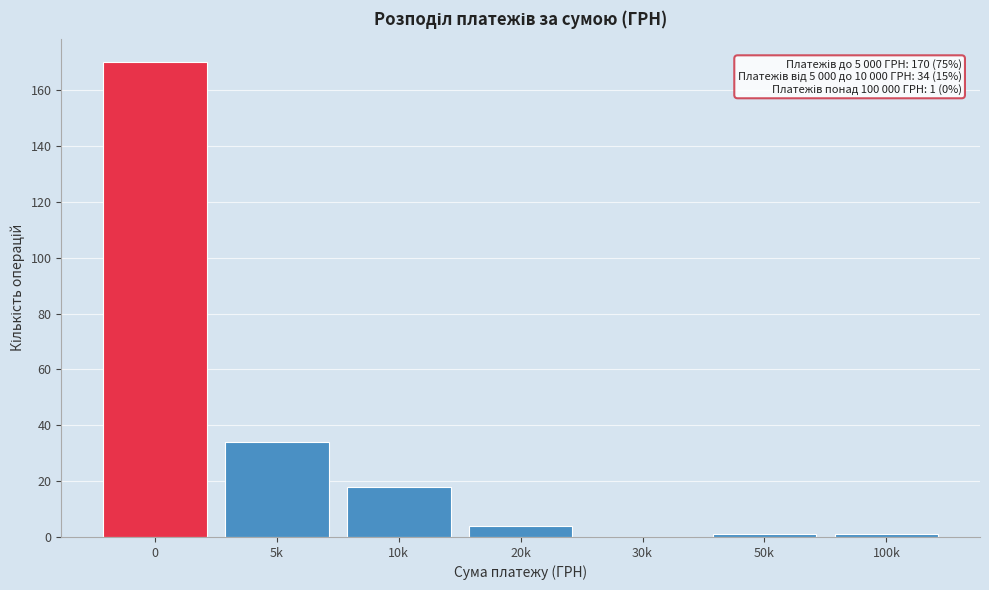

Reading left to right, extract all data points from this chart.

0=170	5k=34	10k=18	20k=4	30k=0	50k=1	100k=1